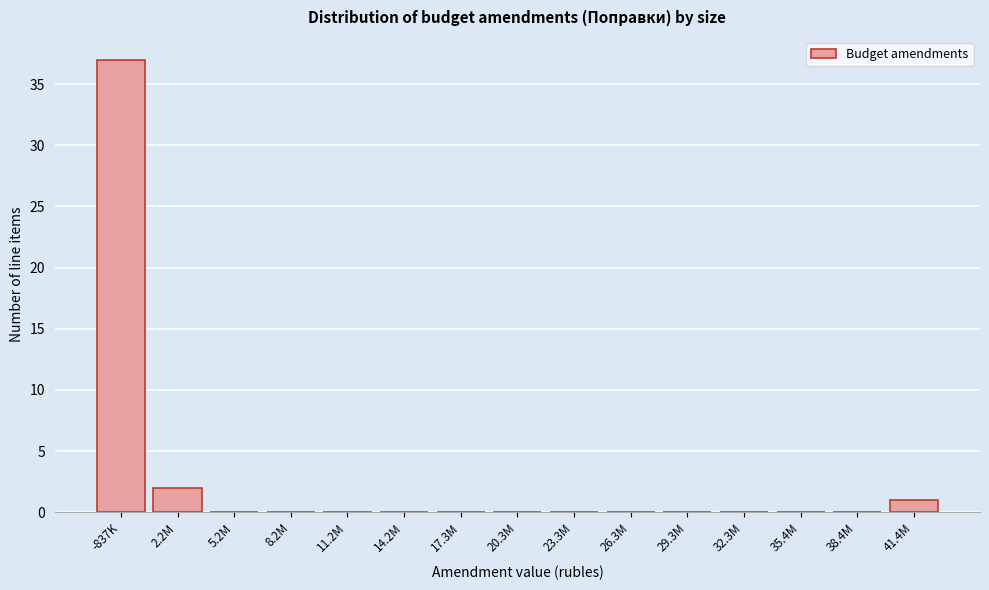

Reading right to left, list all the values displayed in this chart.

41.4M=1	38.4M=0	35.4M=0	32.3M=0	29.3M=0	26.3M=0	23.3M=0	20.3M=0	17.3M=0	14.2M=0	11.2M=0	8.2M=0	5.2M=0	2.2M=2	-837K=37